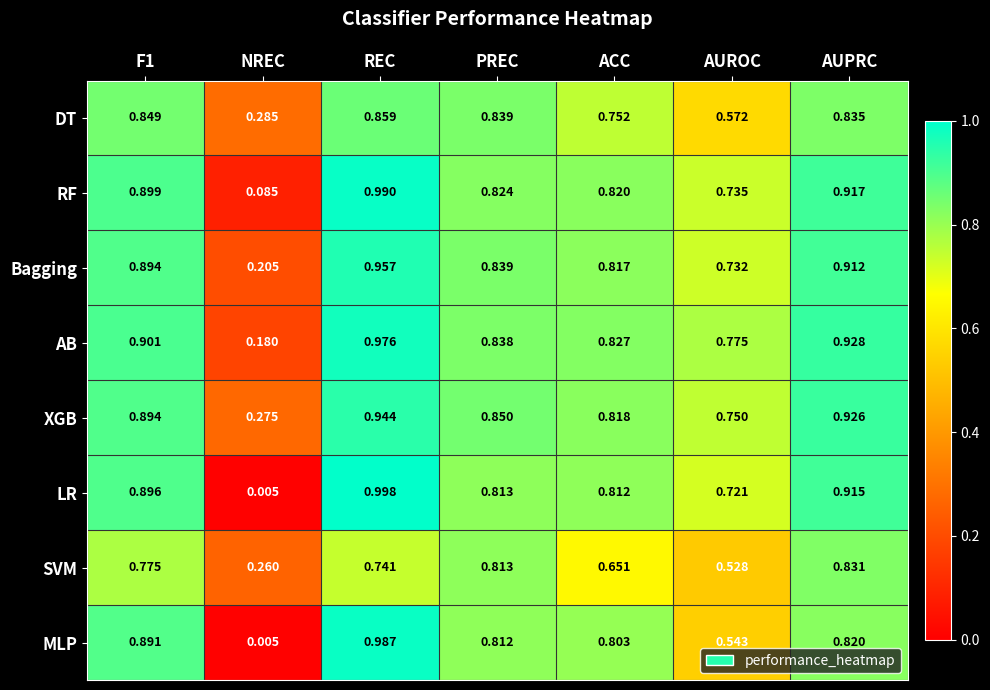

Is the value of RF at PREC greater than the value of XGB at PREC?

No